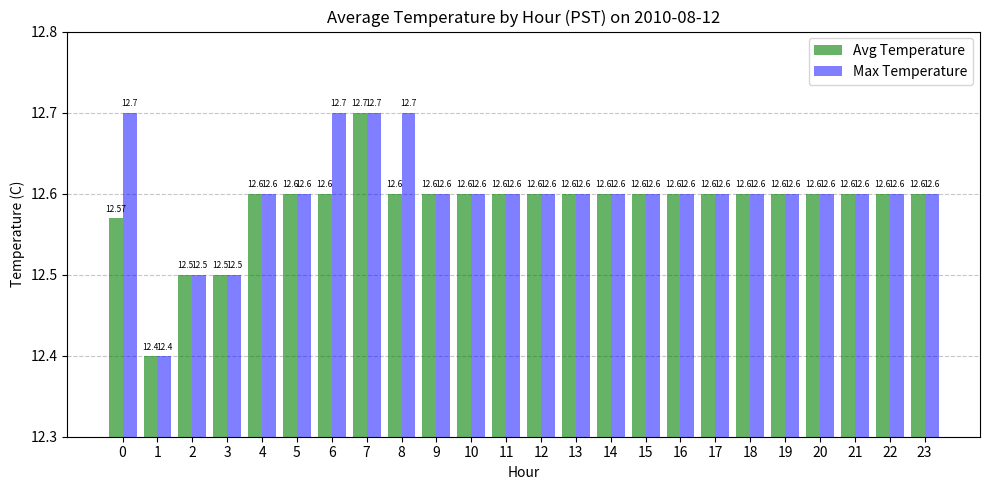

How many groups of bars are there?

24